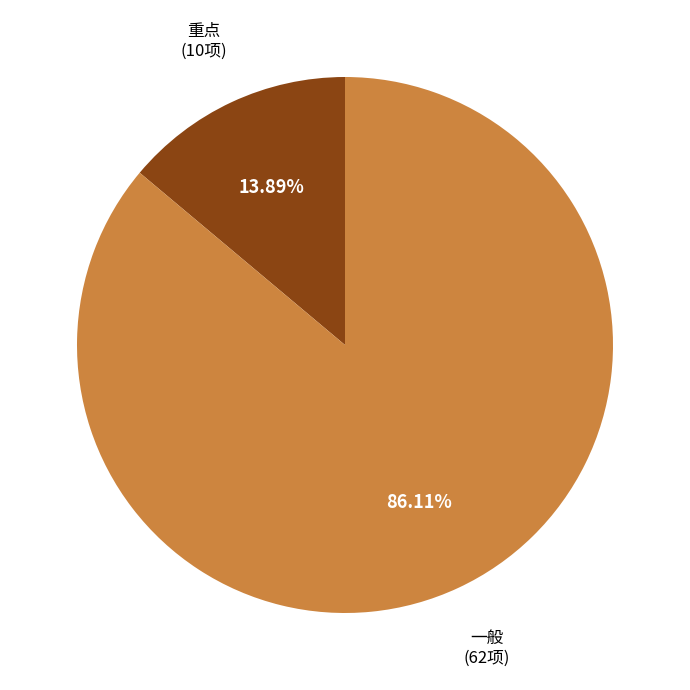

To the nearest percent, what is the average slice percentage?

50%